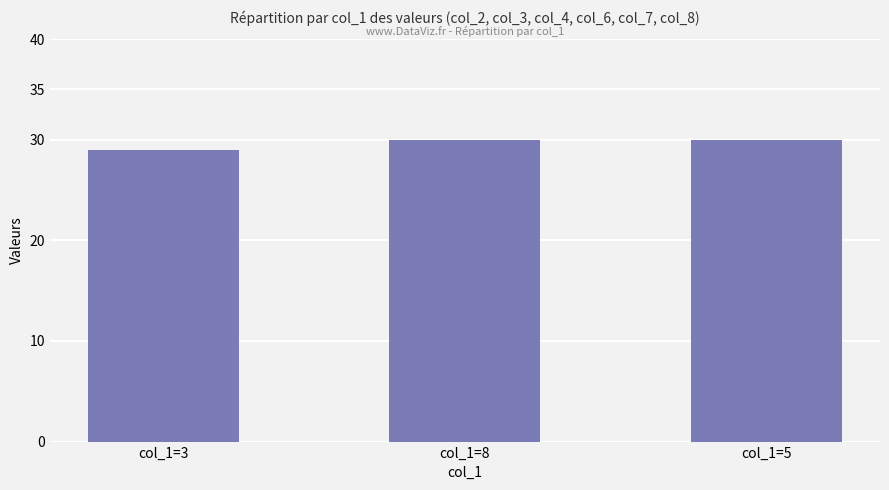

True or false: the data shows 50 at col_1=5.

False